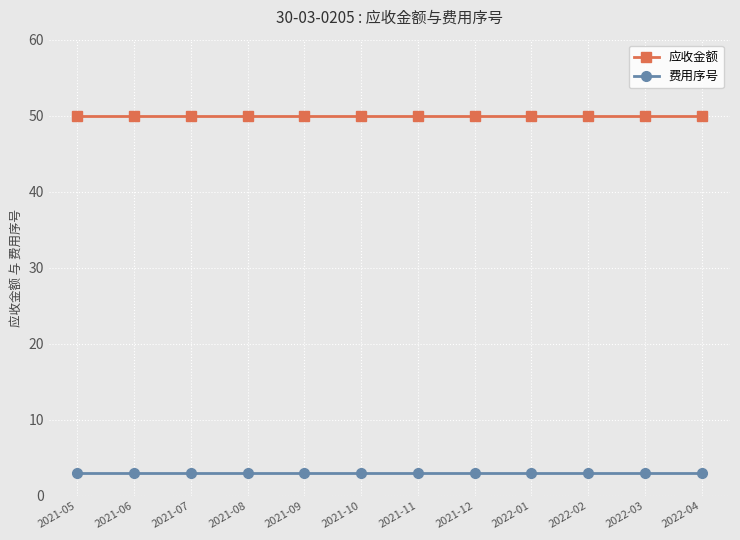

Which series has the largest total across all categories?

应收金额